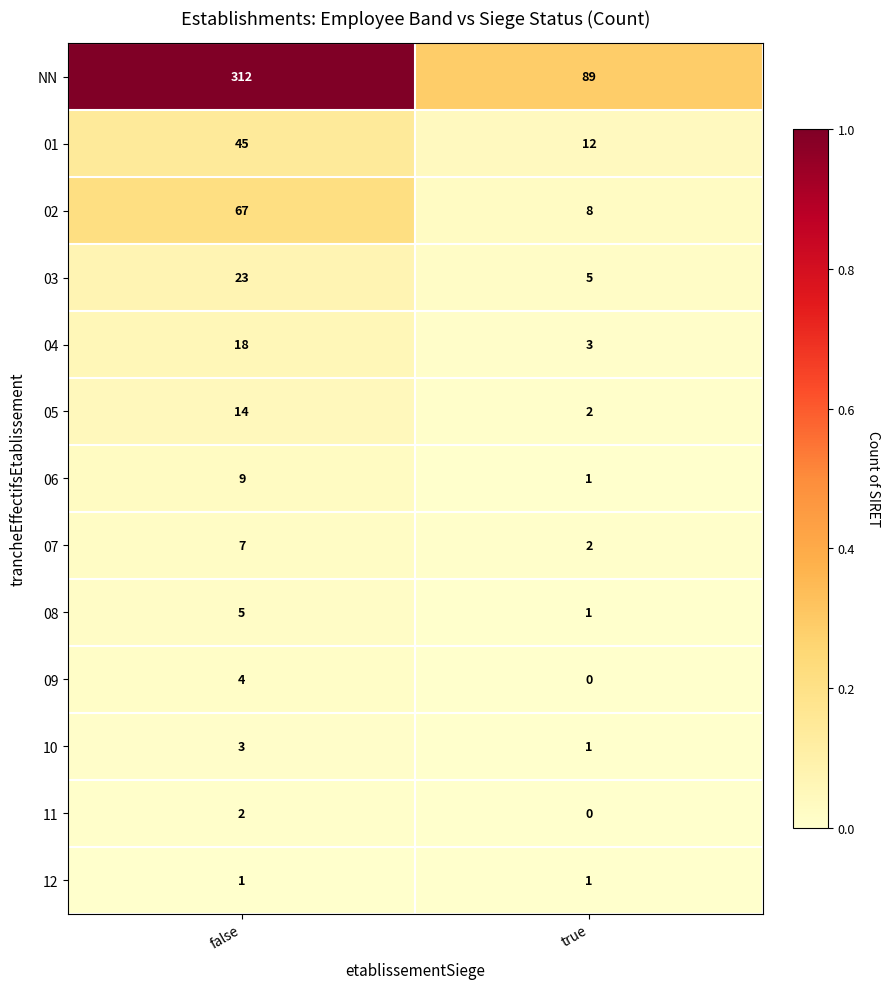

How many distinct data groups are displayed?

13